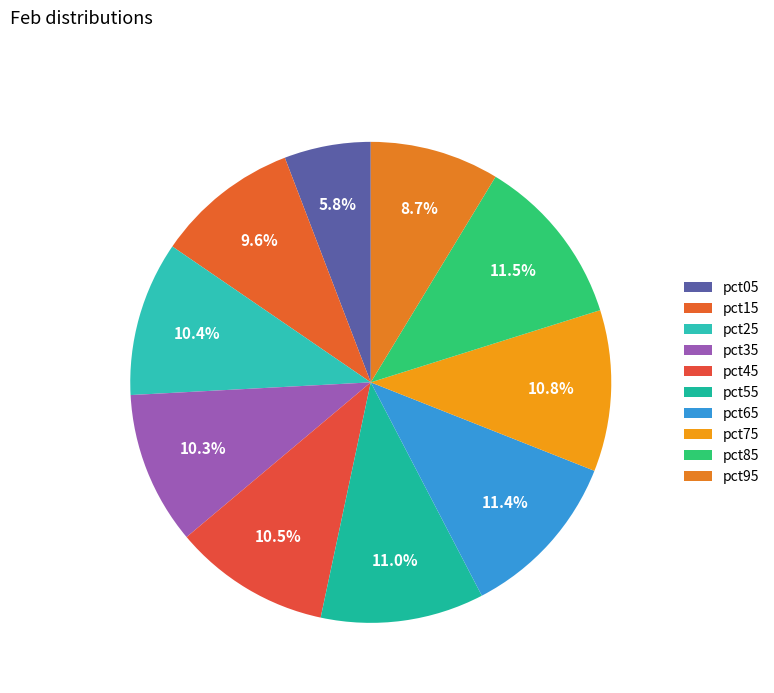

Which category has the smallest portion of the pie?

pct05